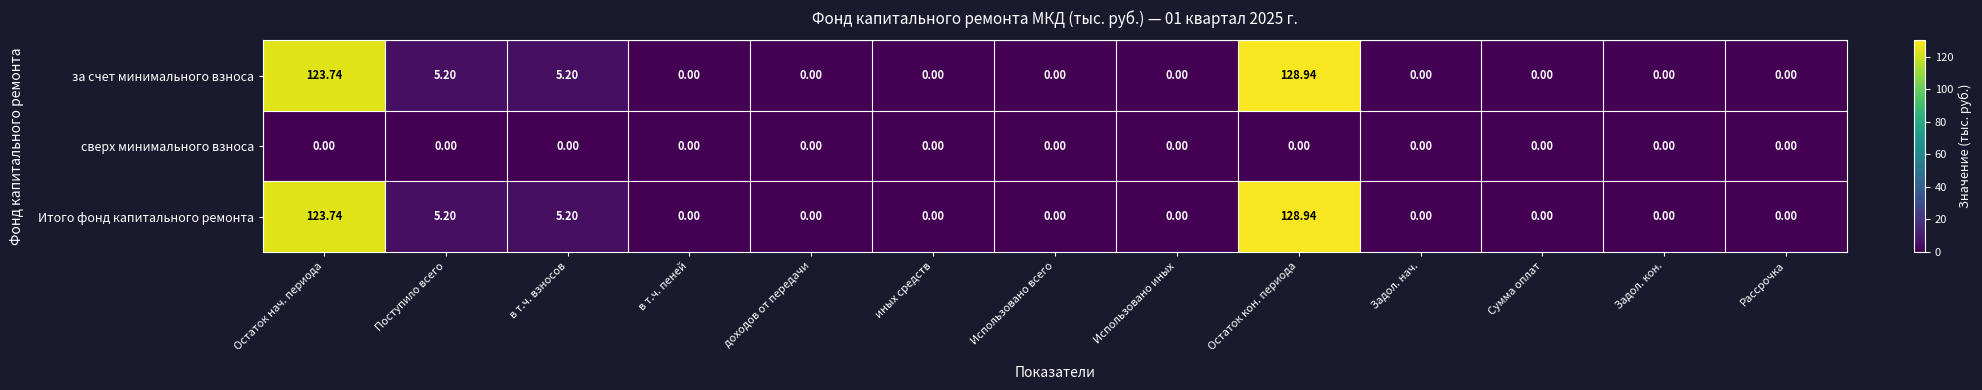

Which label corresponds to the largest value in the chart?

Остаток кон. периода